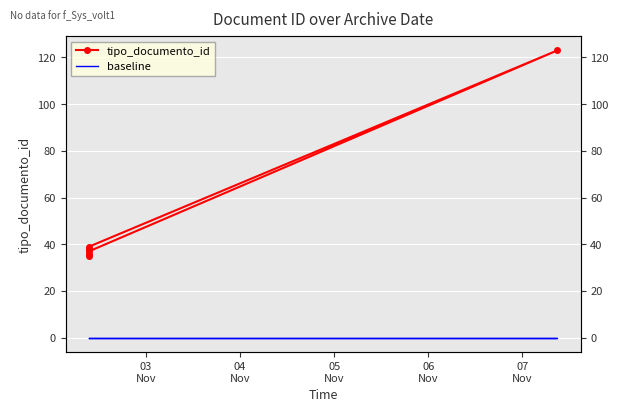

Is the value of baseline at 06
Nov greater than the value of tipo_documento_id at 03
Nov?

No